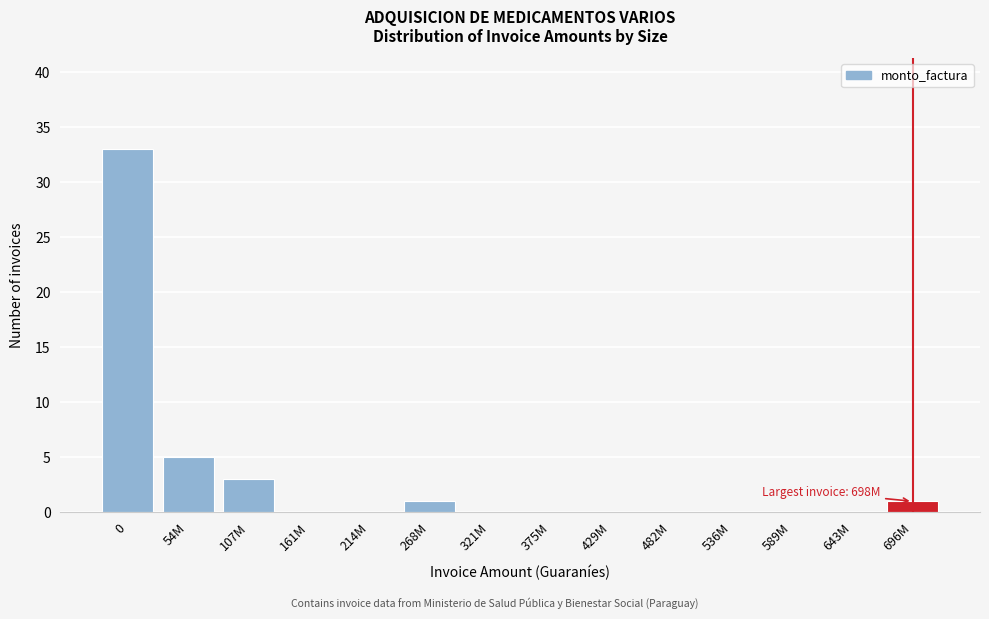

Reading left to right, what are all the values shown in this chart?

0=33	54M=5	107M=3	161M=0	214M=0	268M=1	321M=0	375M=0	429M=0	482M=0	536M=0	589M=0	643M=0	696M=1